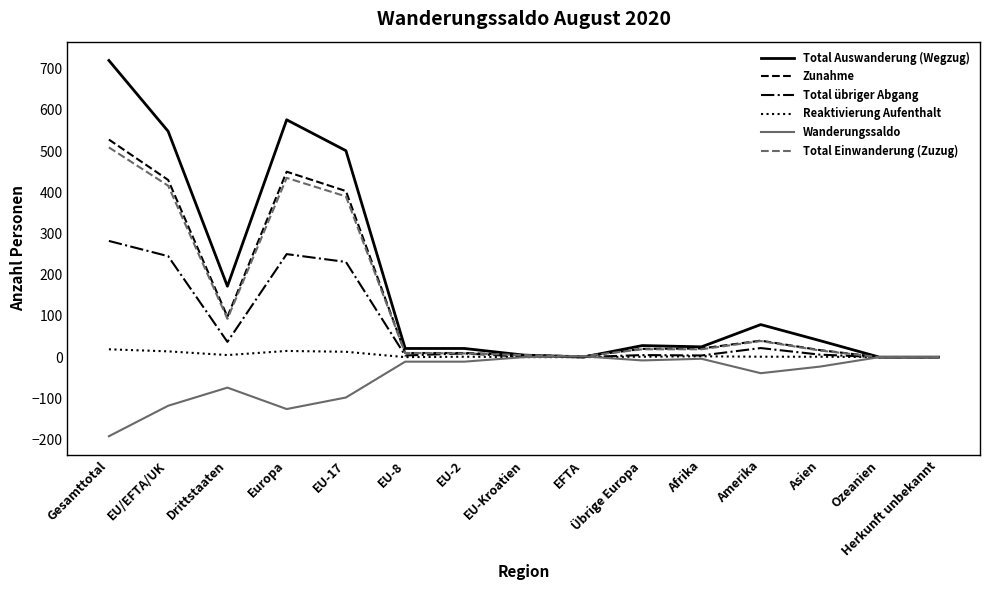

At which label is Total Auswanderung (Wegzug) closest to 360?

EU-17